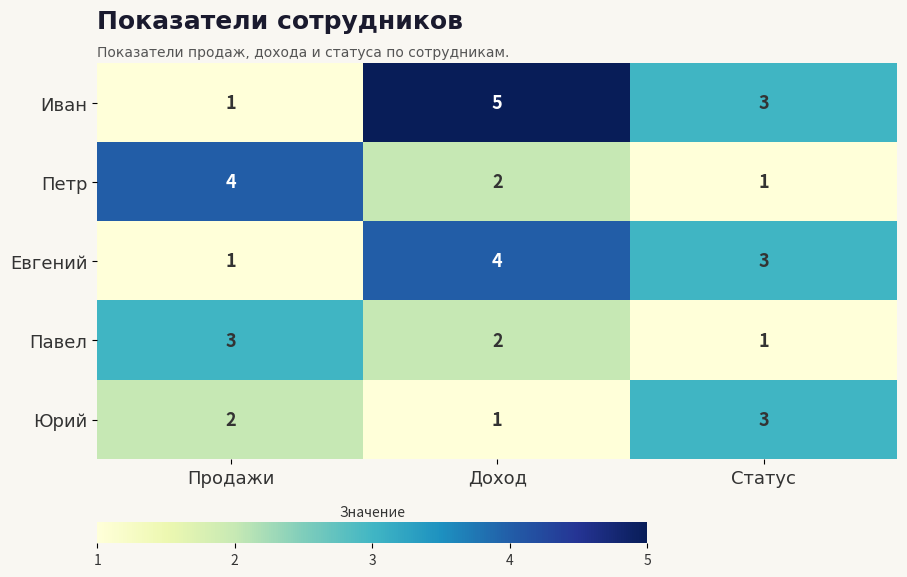

At which category is the sum across all series the highest?

Доход